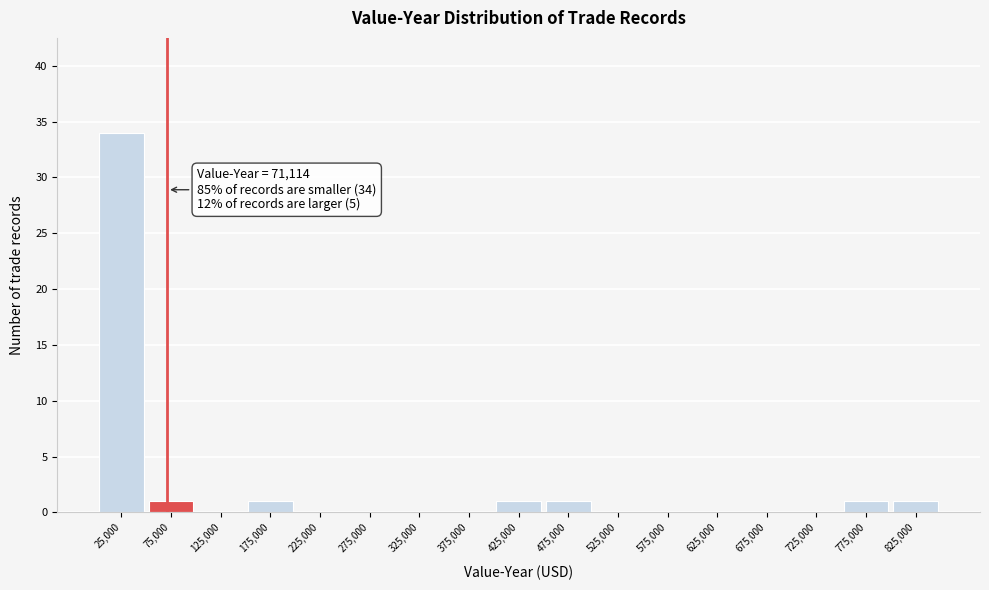

Which range on the x-axis has the tallest bar?

0 to 50000